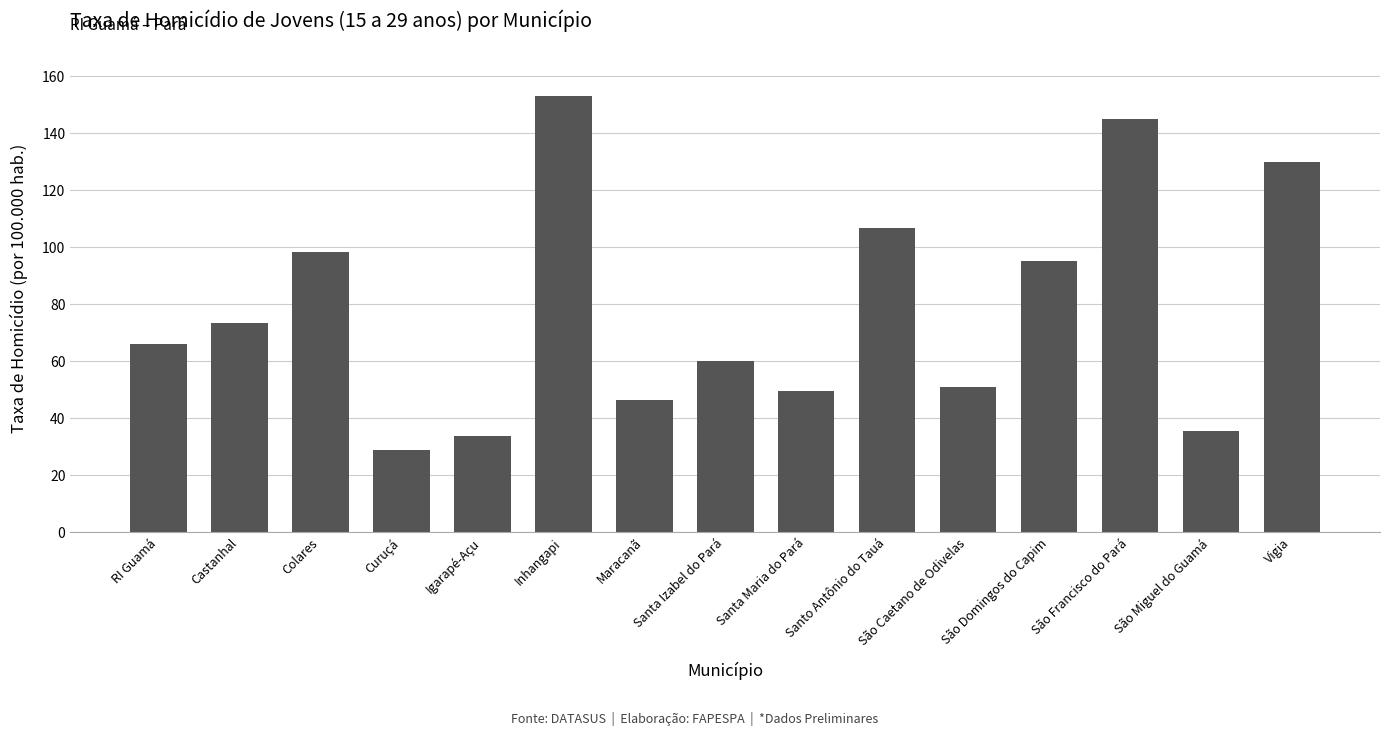

Is it true that the value at Colares is 98.1?

True